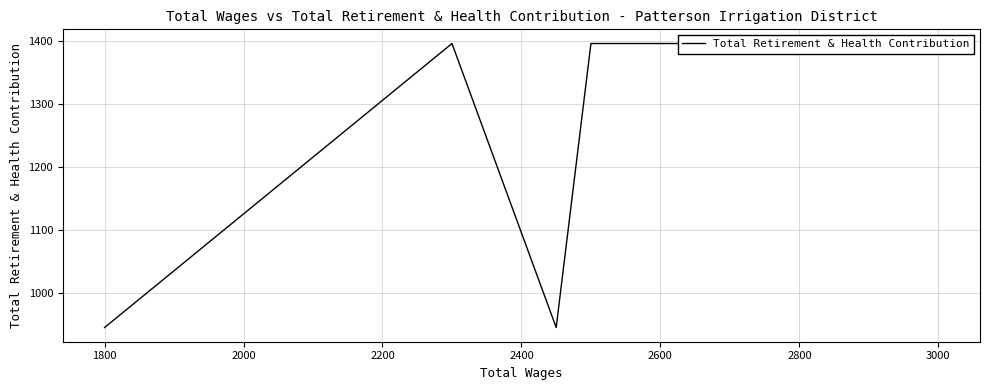

Does the chart display data point markers on the line(s)?

No